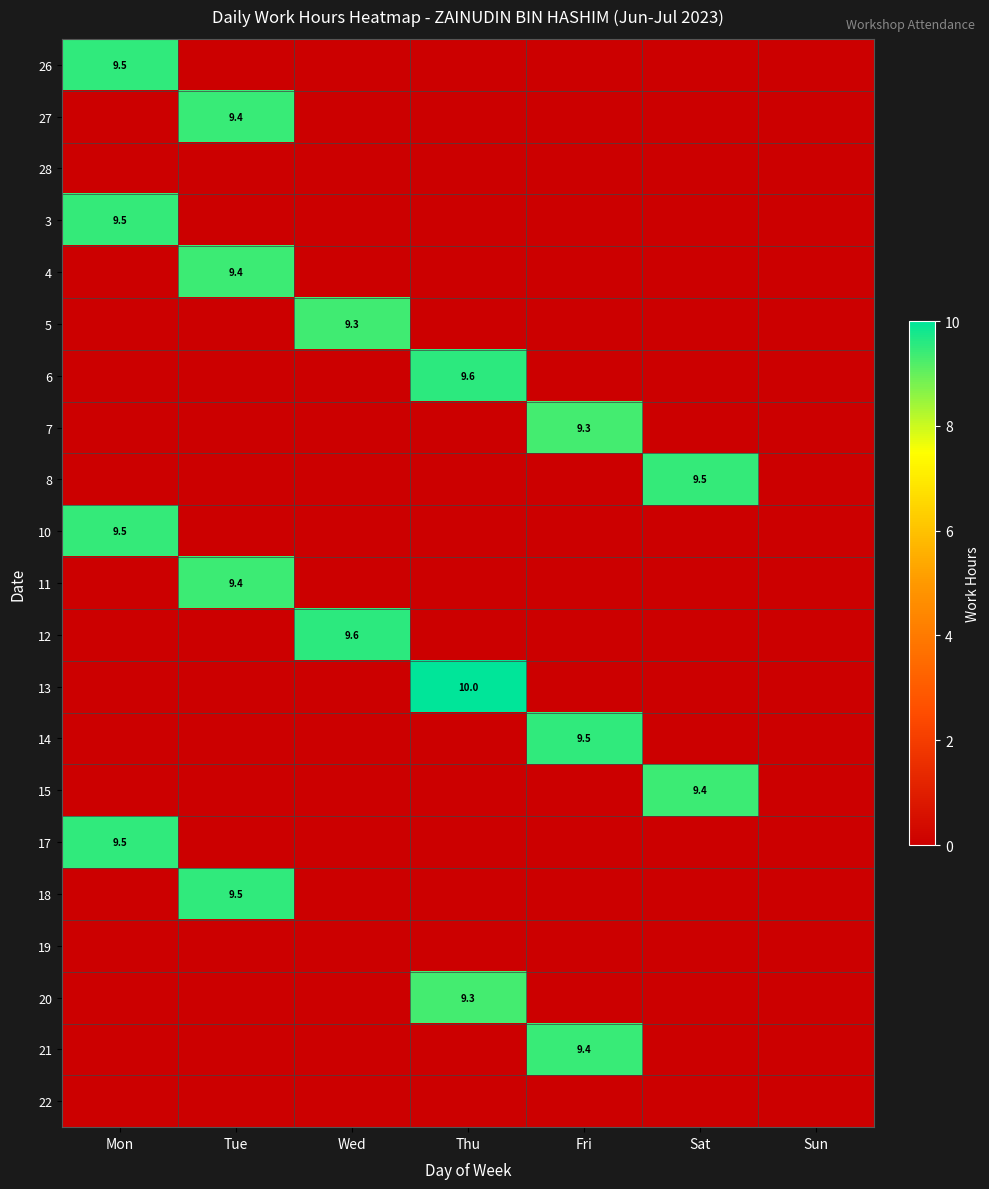

Which series has the widest spread of values?

13